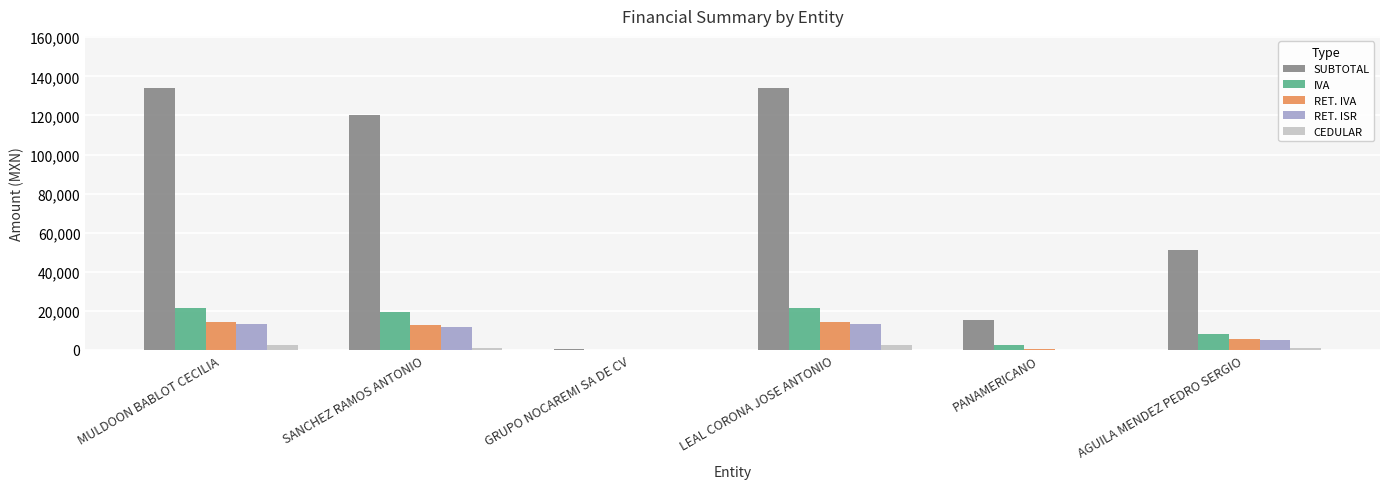

Are the bars horizontal?

No